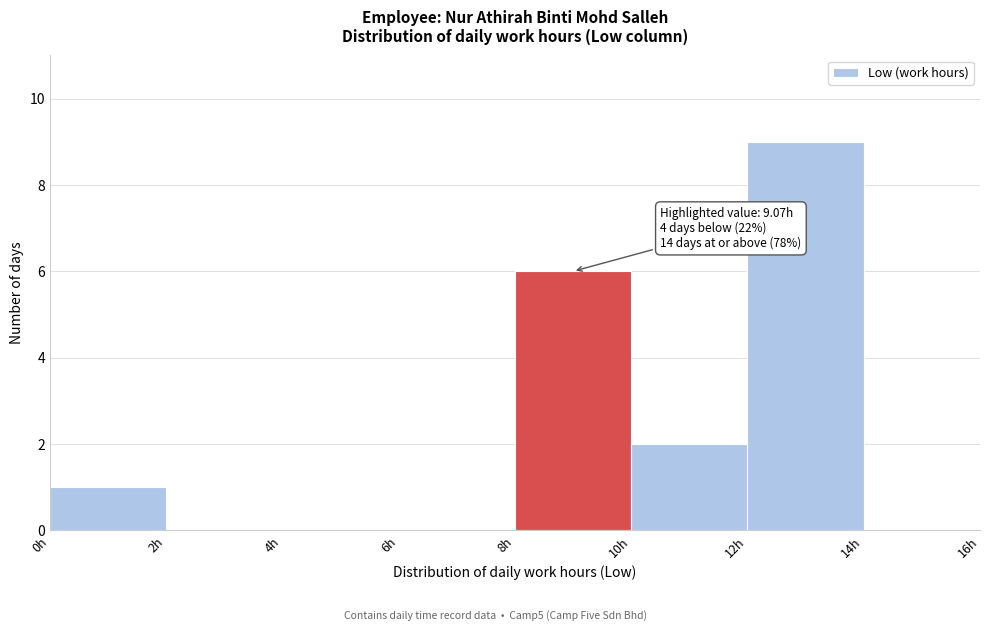

Over which range of the x-axis is the bar tallest?

12 to 14